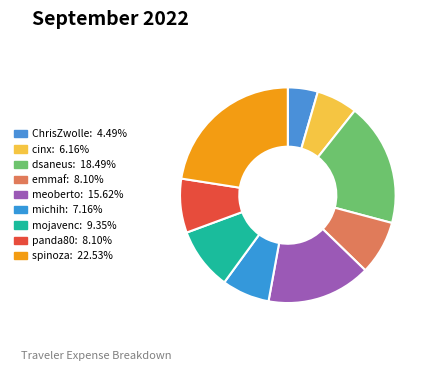

The ChrisZwolle slice represents 17% of the pie. True or false?

False